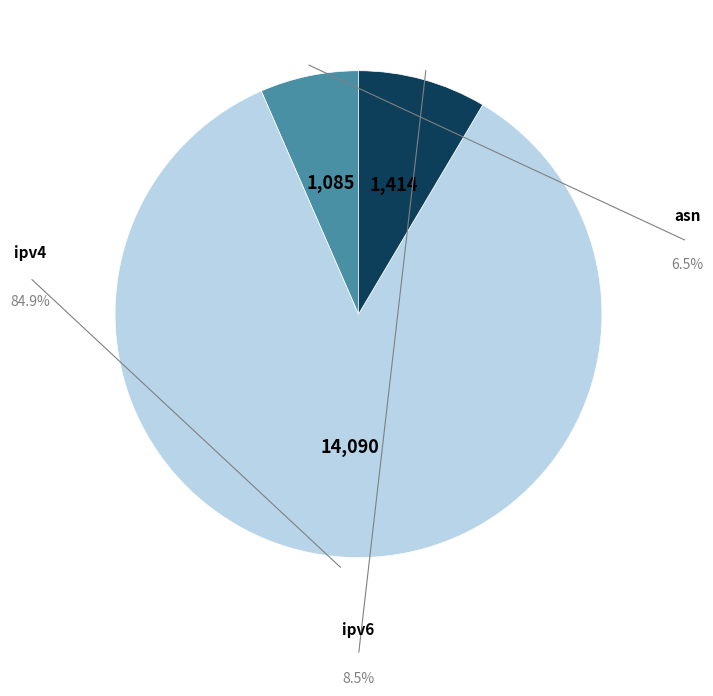

Is there a majority slice in this chart?

Yes